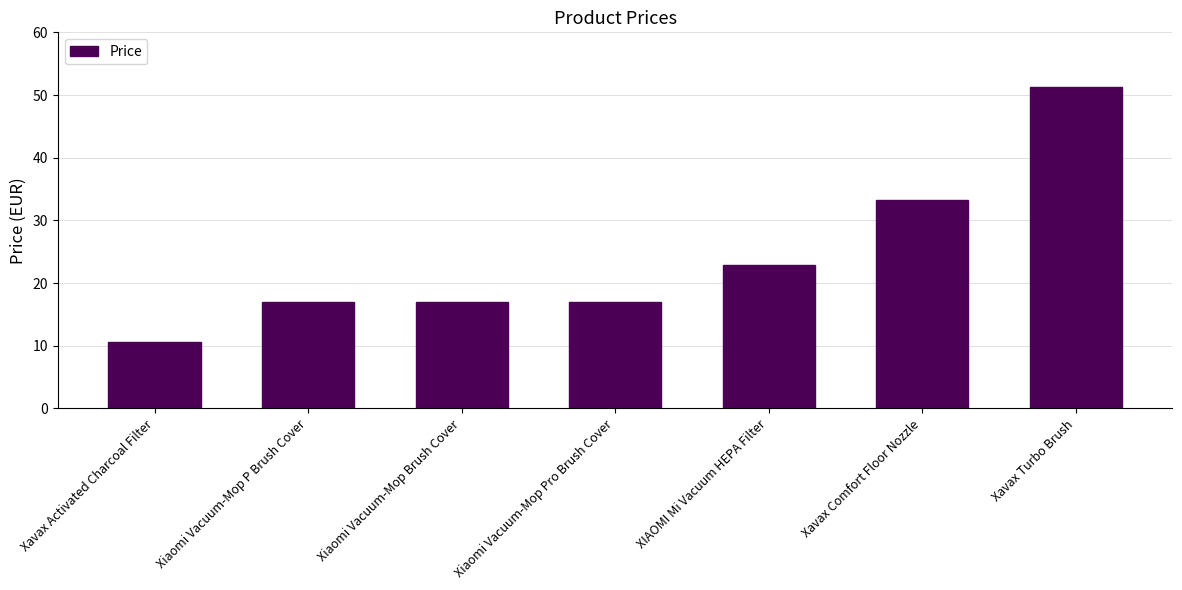

Count the number of categories in the chart.

7